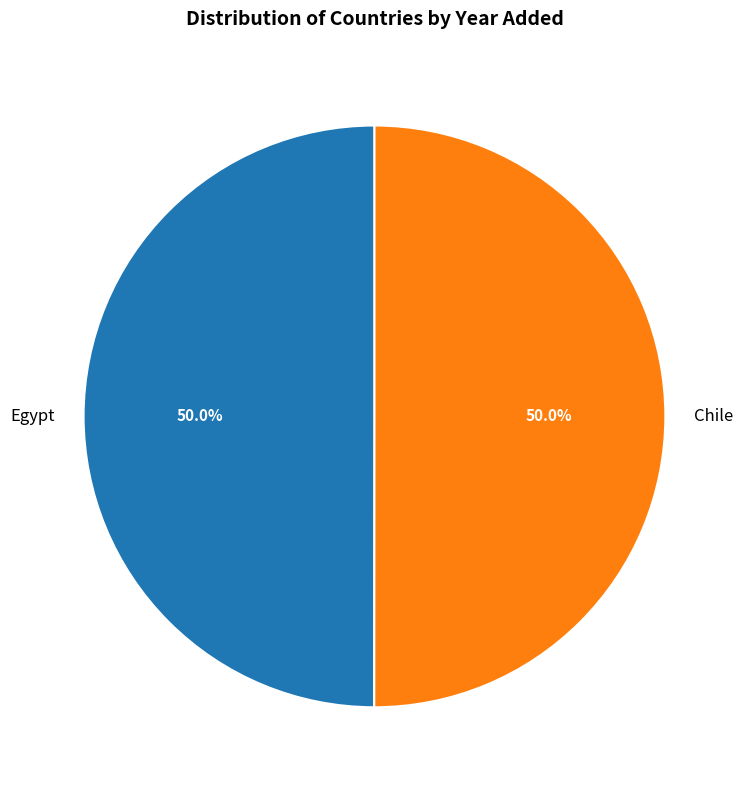

The Chile slice represents 61% of the pie. True or false?

False